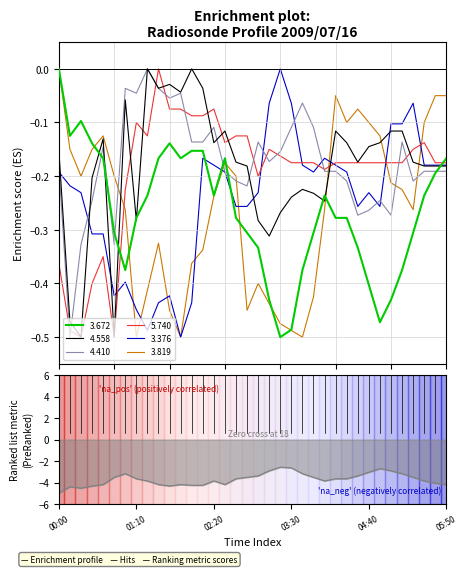

What is the difference between the 3.376 values at 00:00 and 01:10?

0.3